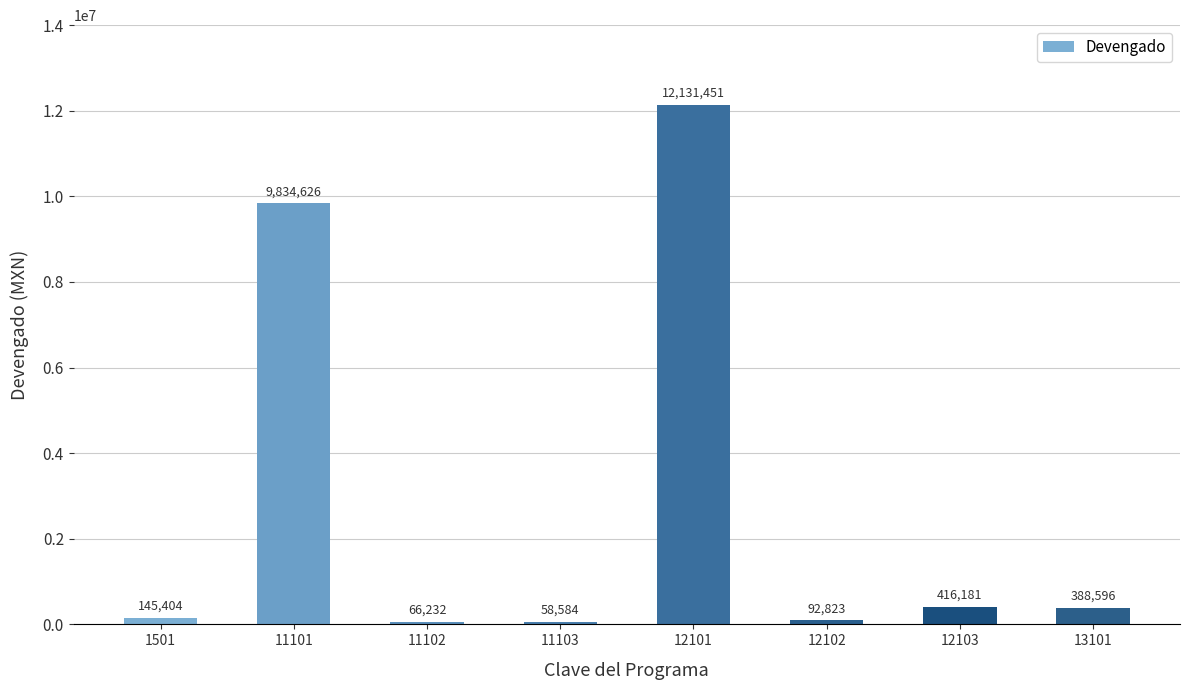

How many bars are there in total?

8